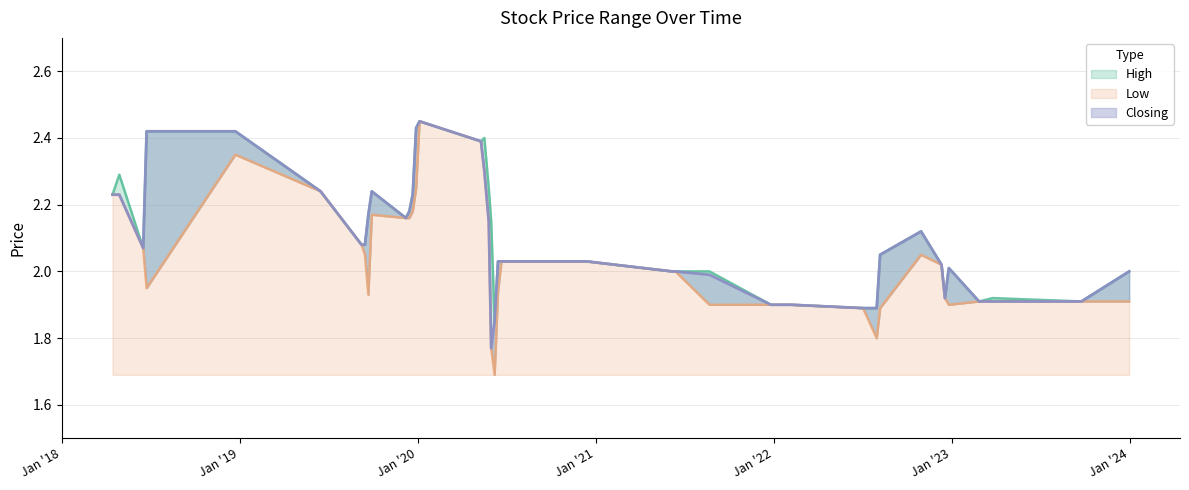

Which series has the largest total across all categories?

High